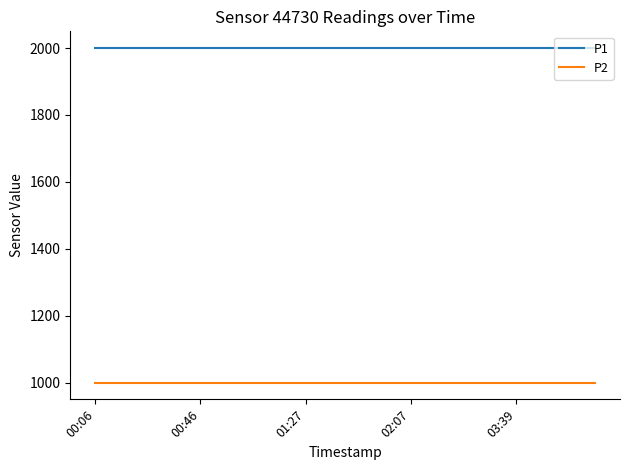

True or false: P2 and P1 cross at least once.

False